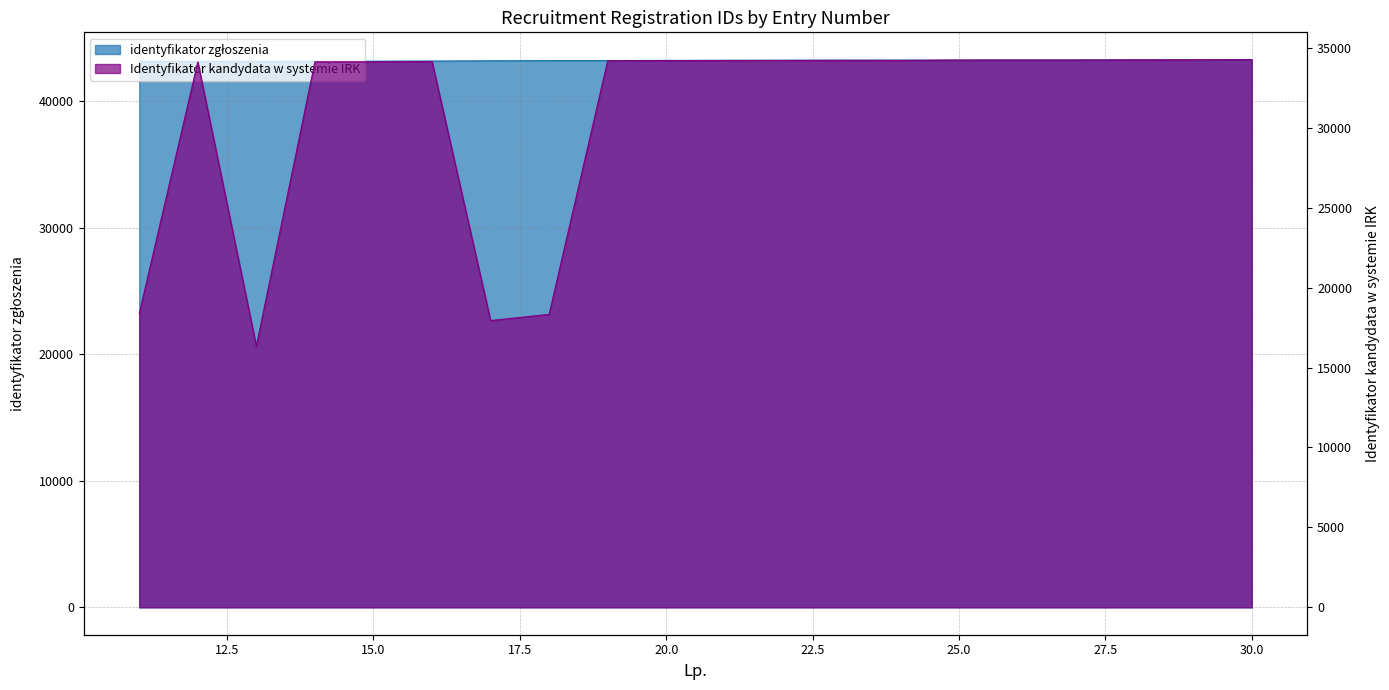

Where is the first local minimum for Identyfikator kandydata w systemie IRK?

13